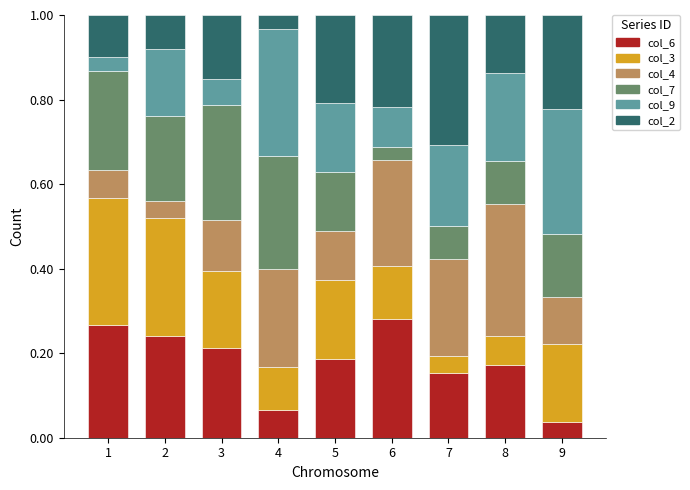

What is the total value across all series at 3?

1.0